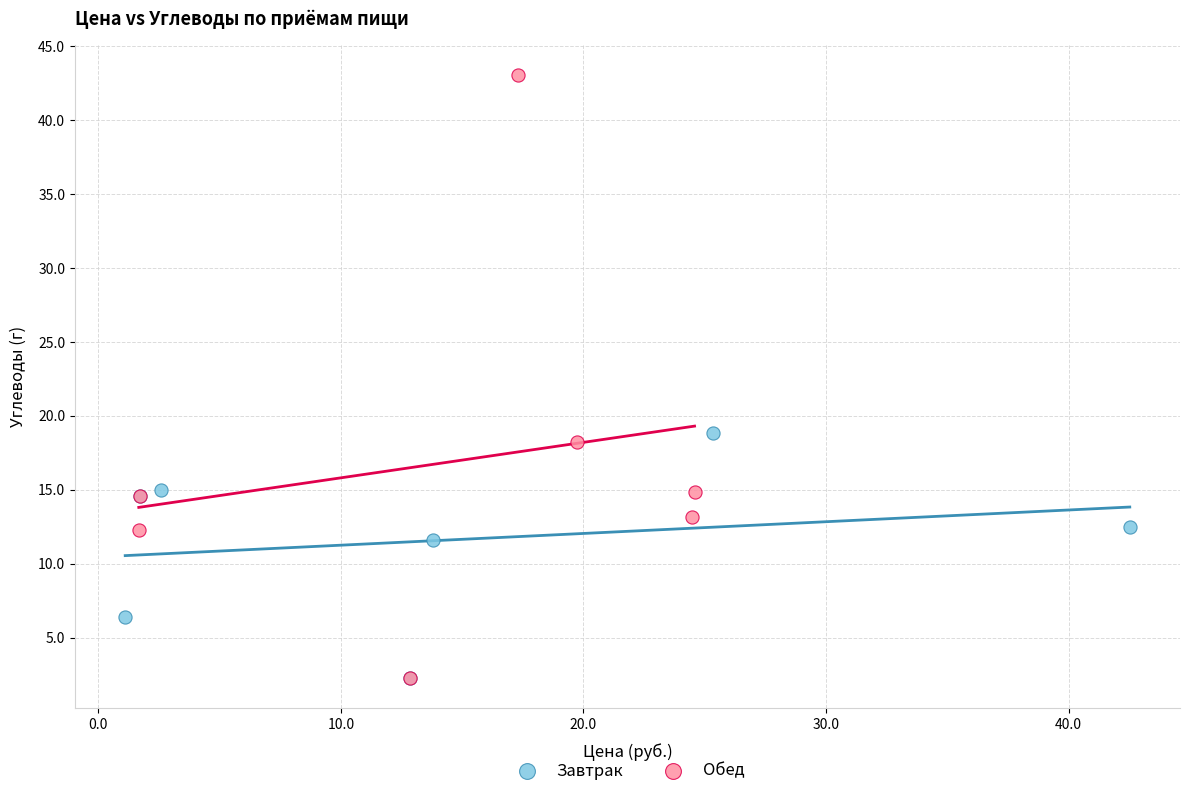

Which series has the largest Y range (max minus min)?

Обед